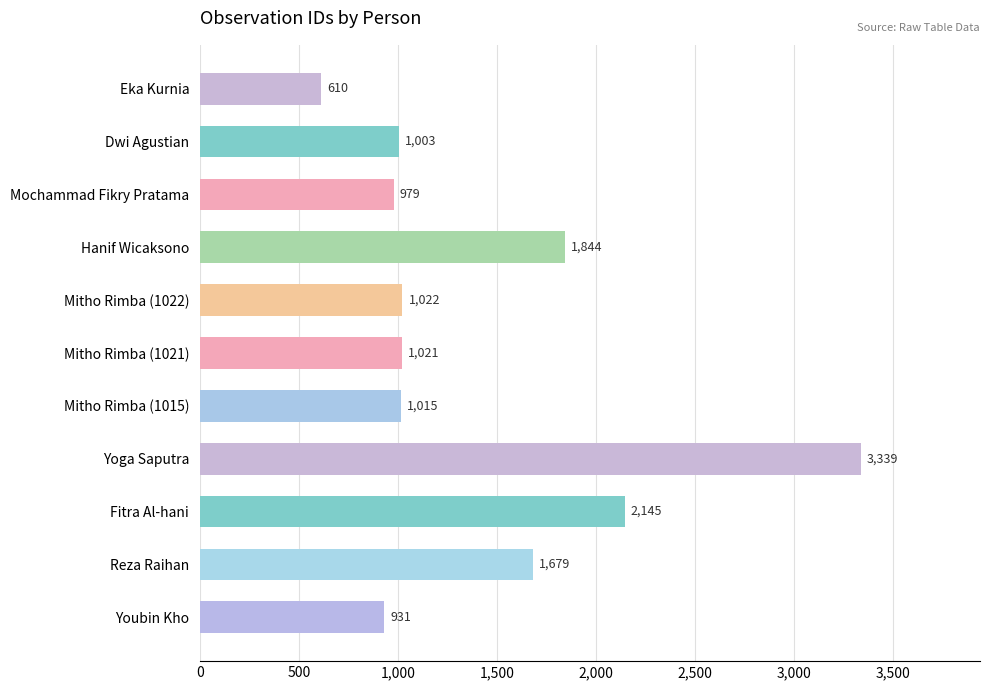

What is the label of the 8th bar from the bottom?

Hanif Wicaksono